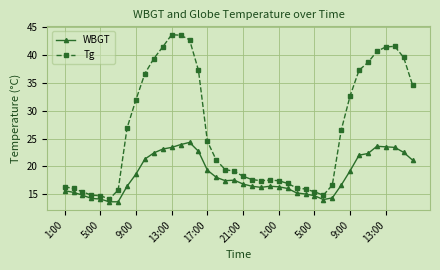

How many categories are shown in the chart?

40